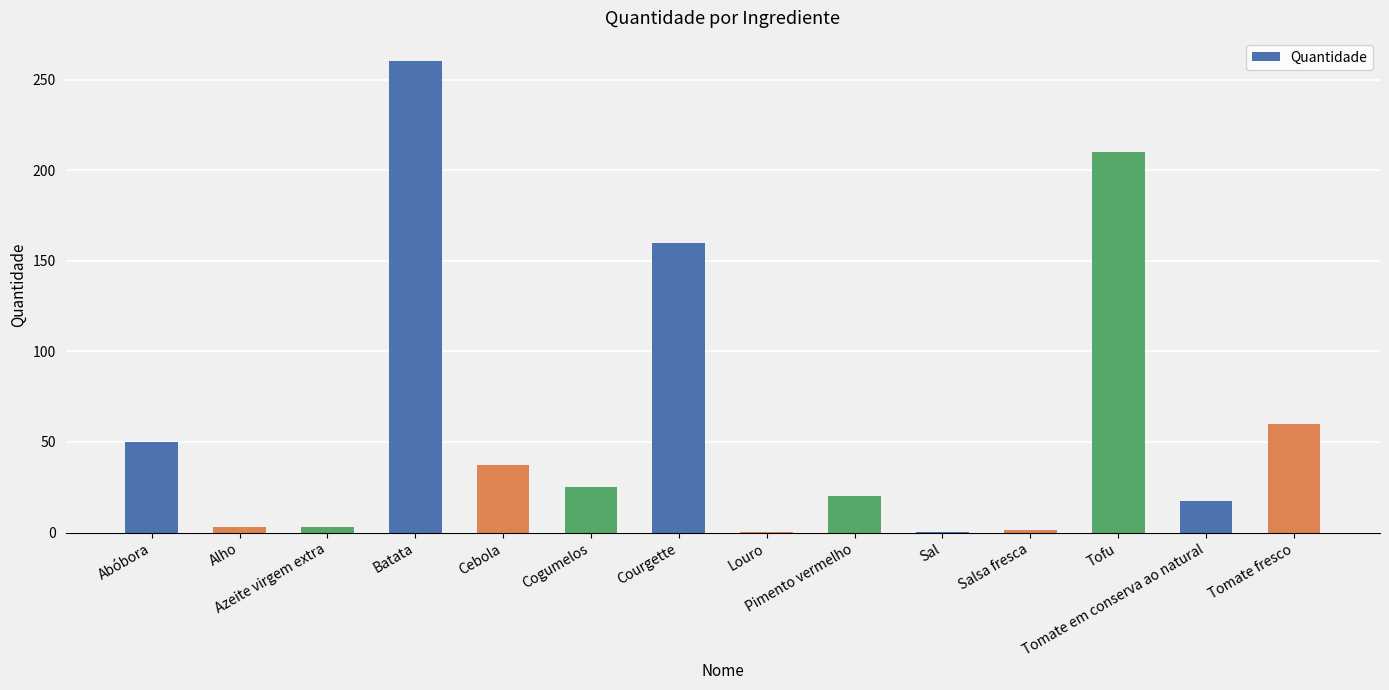

What is the sum of all values?

847.6